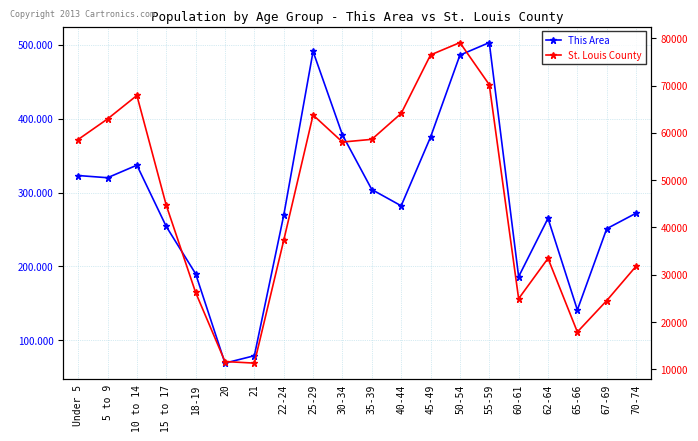

Does the chart have visible grid lines?

Yes